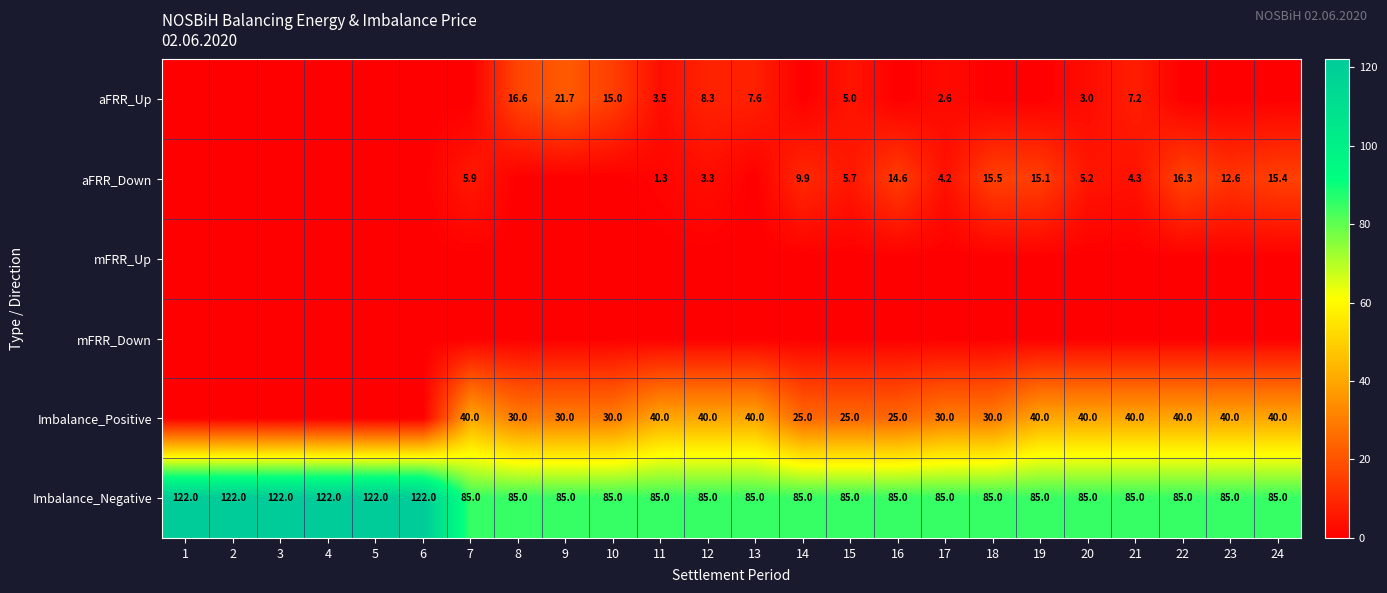

Is the value of aFRR_Up at 12 greater than the value of Imbalance_Positive at 17?

No